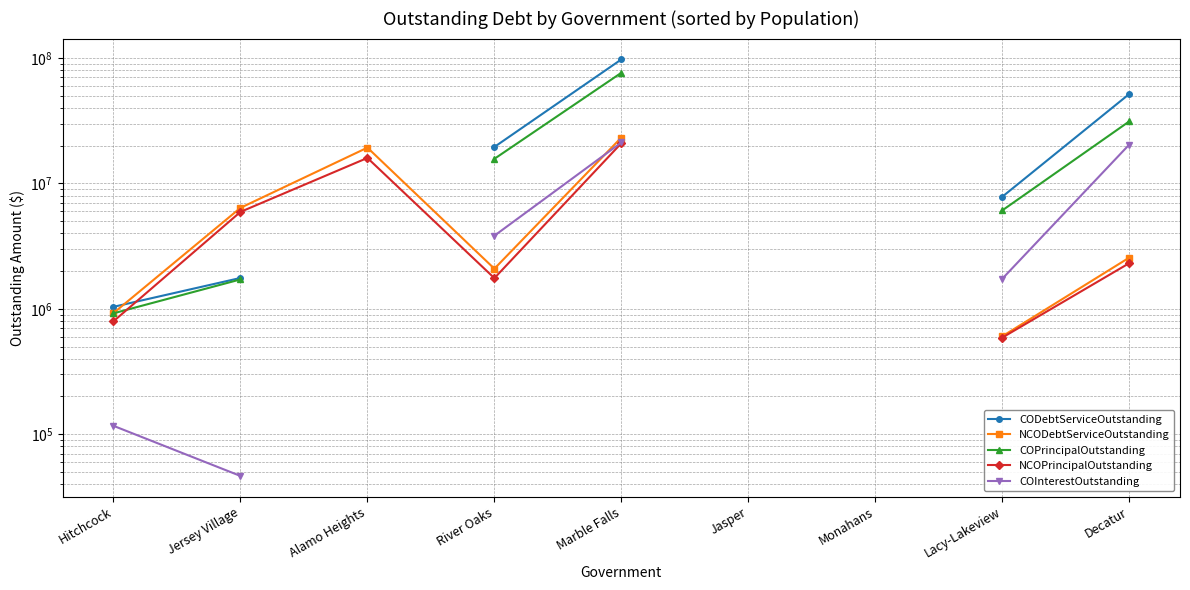

What is the label of the 2nd point from the right?

Lacy-Lakeview